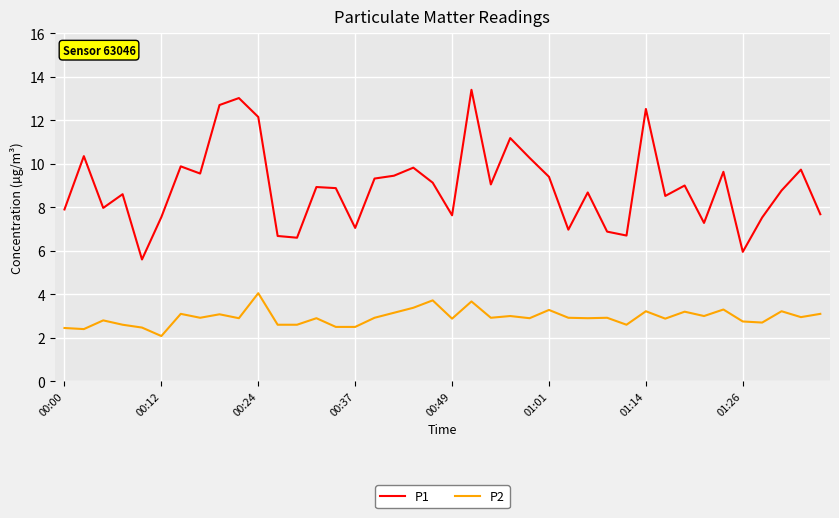

How many interior local valleys does the P1 series have?

12